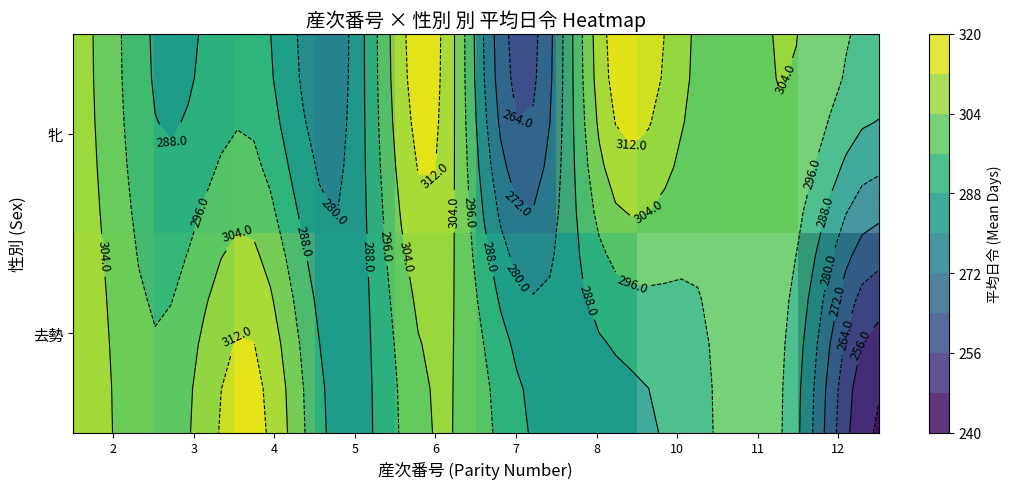

Which label corresponds to the smallest value in the chart?

12